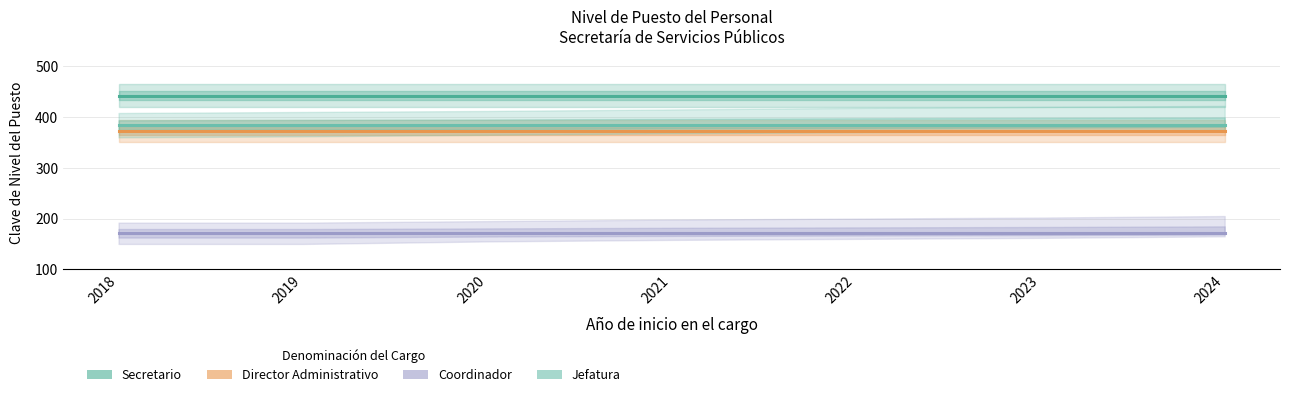

What is the sum of all Jefatura values?

2688